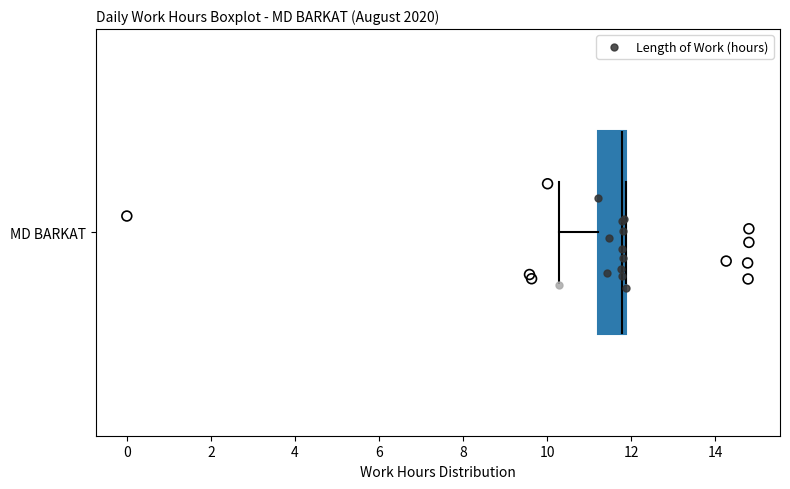

Transcribe this box plot: give where the median line is, the range the box spans, and where the two whiskers end, as read against the x-axis. The values are not printed on the chart, so give them approximately, as read against the axis.

median 11.8 (just left of the box's right edge), box 11.2 to 11.8, whiskers 10.2 to 11.8